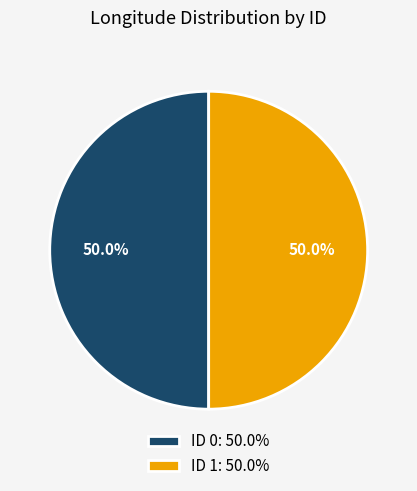

How many slices are in this pie chart?

2